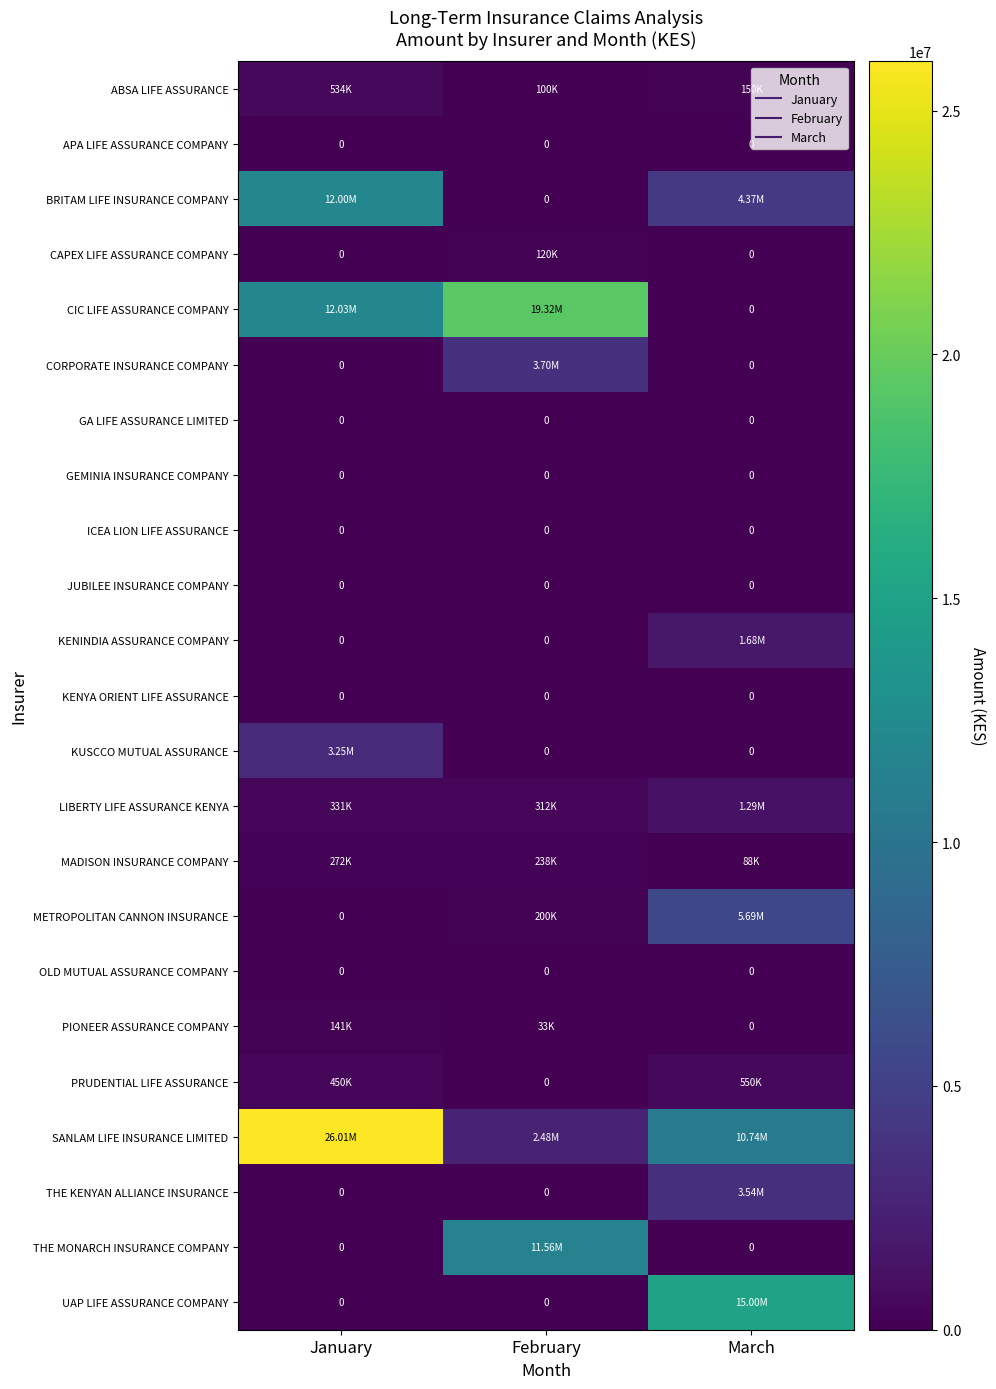

List the series in order of their peak value, lowest first.

APA LIFE ASSURANCE COMPANY, GA LIFE ASSURANCE LIMITED, GEMINIA INSURANCE COMPANY, ICEA LION LIFE ASSURANCE, JUBILEE INSURANCE COMPANY, KENYA ORIENT LIFE ASSURANCE, OLD MUTUAL ASSURANCE COMPANY, CAPEX LIFE ASSURANCE COMPANY, PIONEER ASSURANCE COMPANY, MADISON INSURANCE COMPANY, ABSA LIFE ASSURANCE, PRUDENTIAL LIFE ASSURANCE, LIBERTY LIFE ASSURANCE KENYA, KENINDIA ASSURANCE COMPANY, KUSCCO MUTUAL ASSURANCE, THE KENYAN ALLIANCE INSURANCE, CORPORATE INSURANCE COMPANY, METROPOLITAN CANNON INSURANCE, THE MONARCH INSURANCE COMPANY, BRITAM LIFE INSURANCE COMPANY, UAP LIFE ASSURANCE COMPANY, CIC LIFE ASSURANCE COMPANY, SANLAM LIFE INSURANCE LIMITED